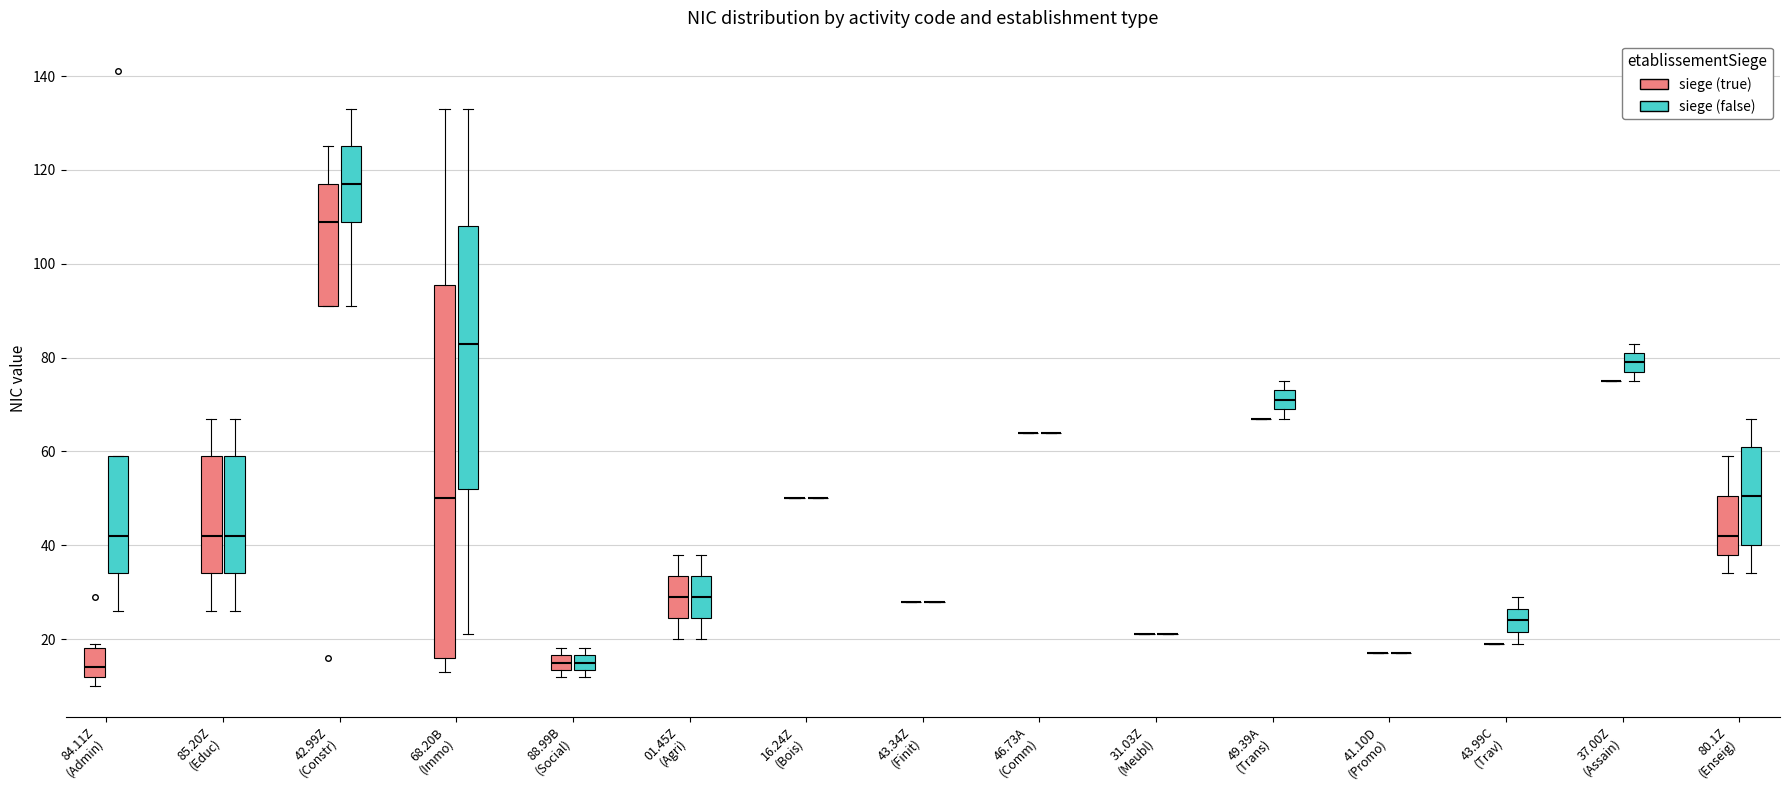

Where does the upper whisker of the box for 80.1Z (Enseig) (siege (true)) end on the y-axis? The values are not printed on the chart, so give them approximately, as read against the axis.

60